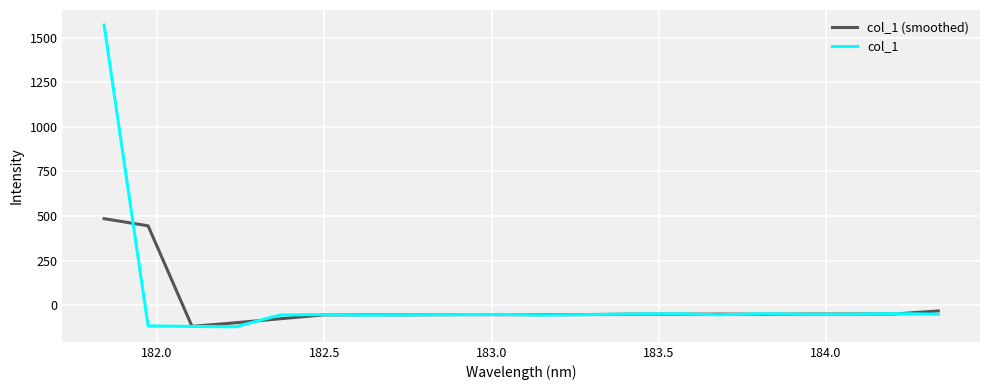

What is the smallest value displayed?

-122.1